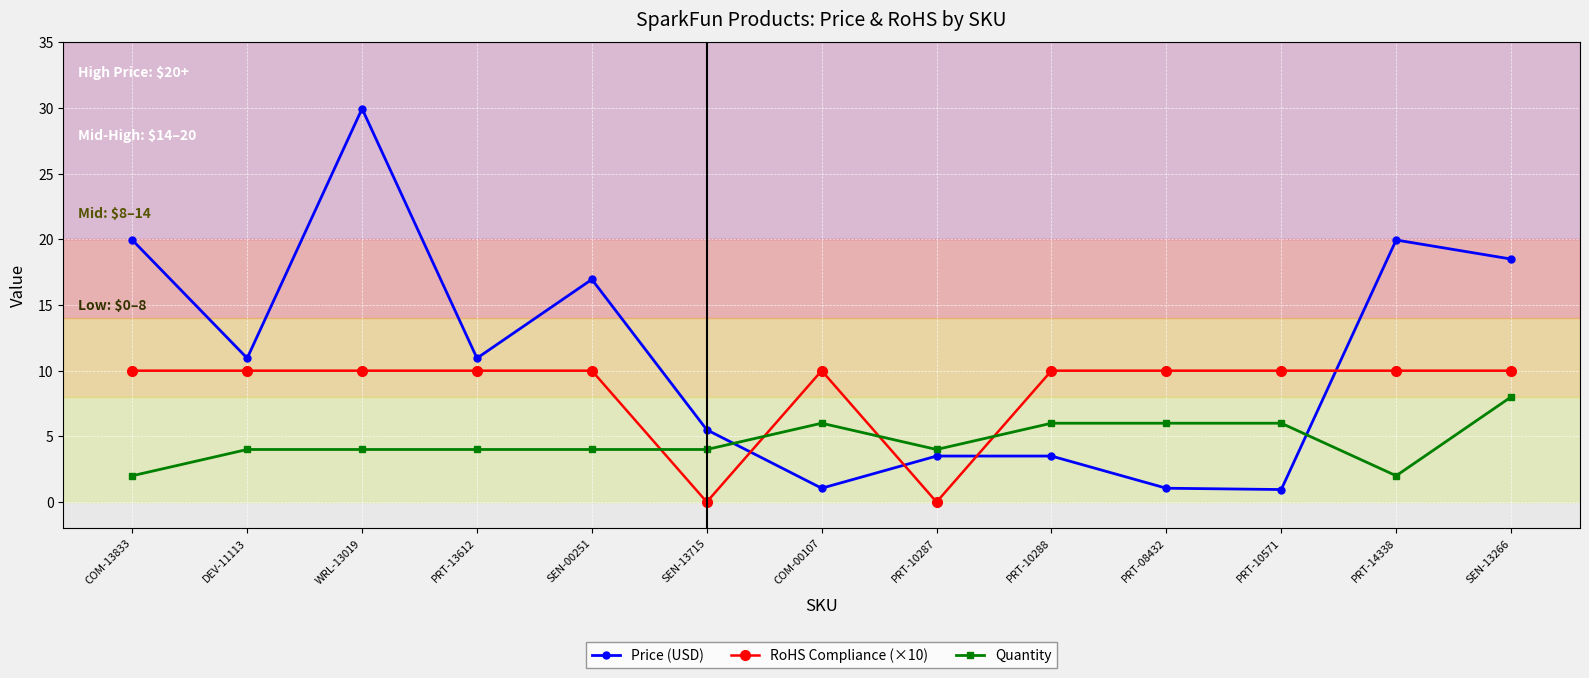

How many intersections are there between Price (USD) and Quantity?

2